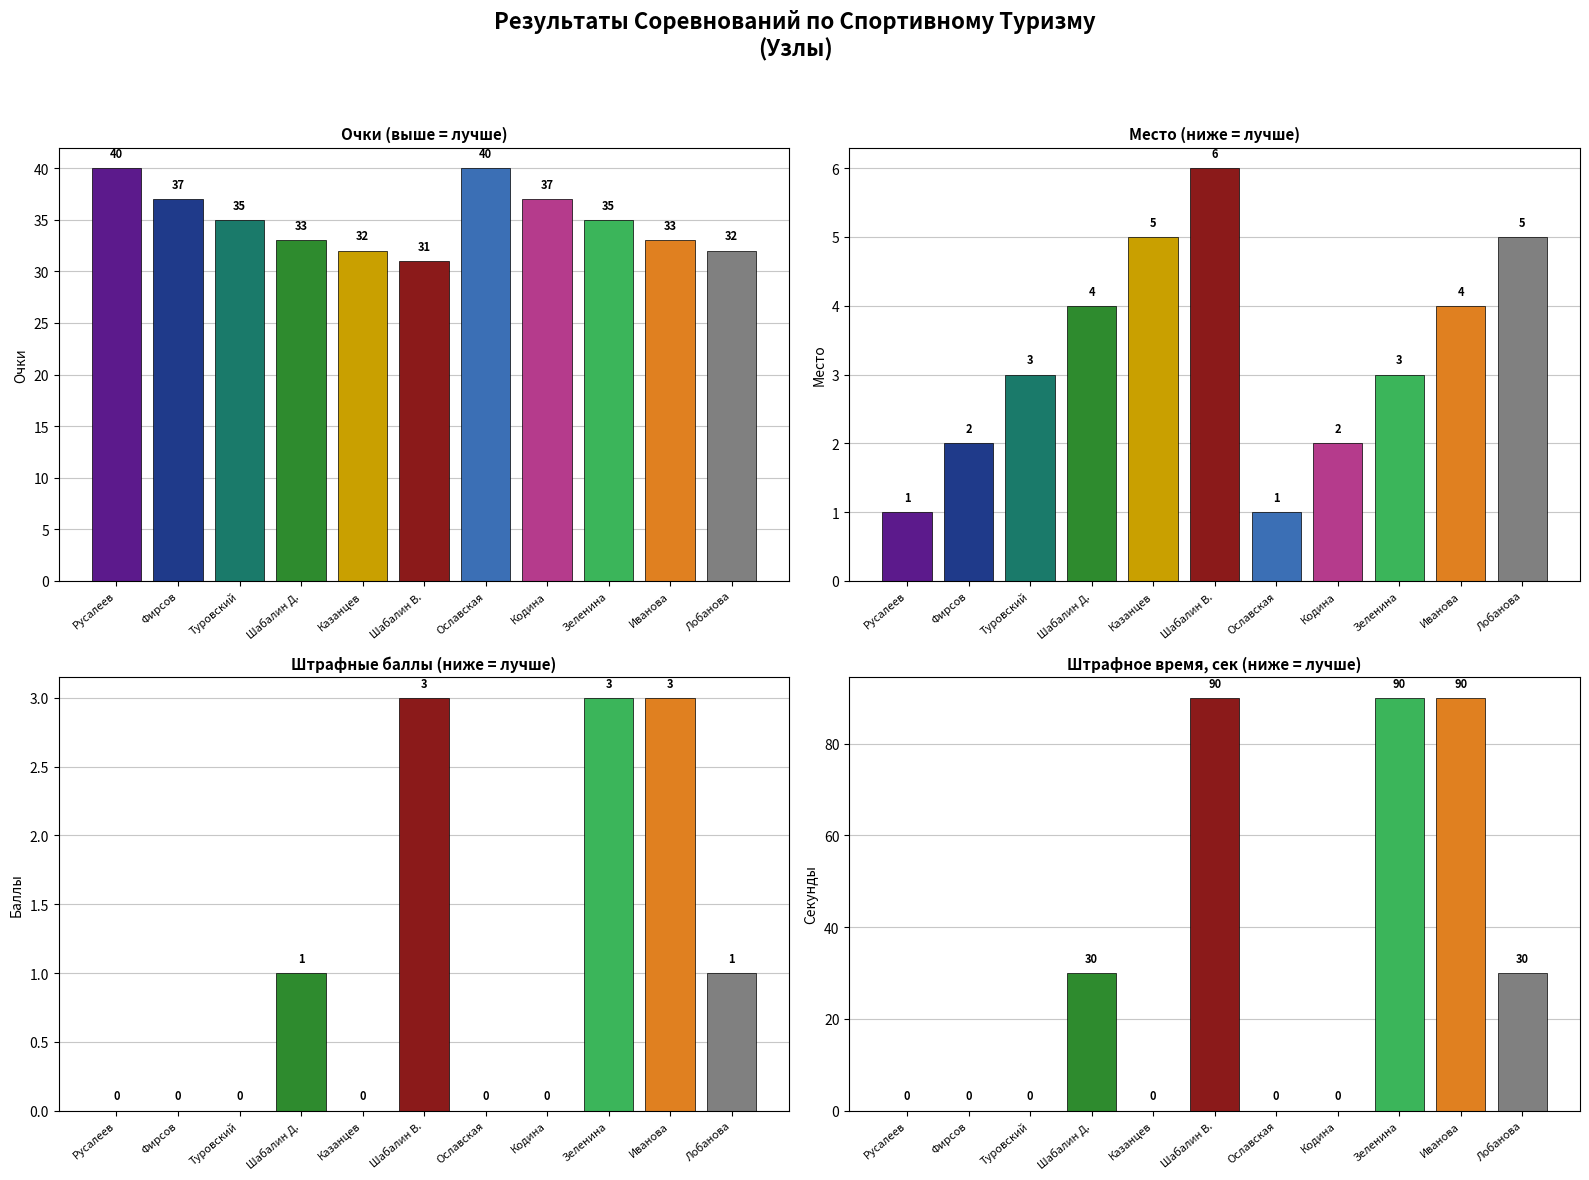

Rank the categories by Штрафное время (сек) value from highest to lowest.

Шабалин В., Зеленина, Иванова, Шабалин Д., Лобанова, Русалеев, Фирсов, Туровский, Казанцев, Ославская, Кодина